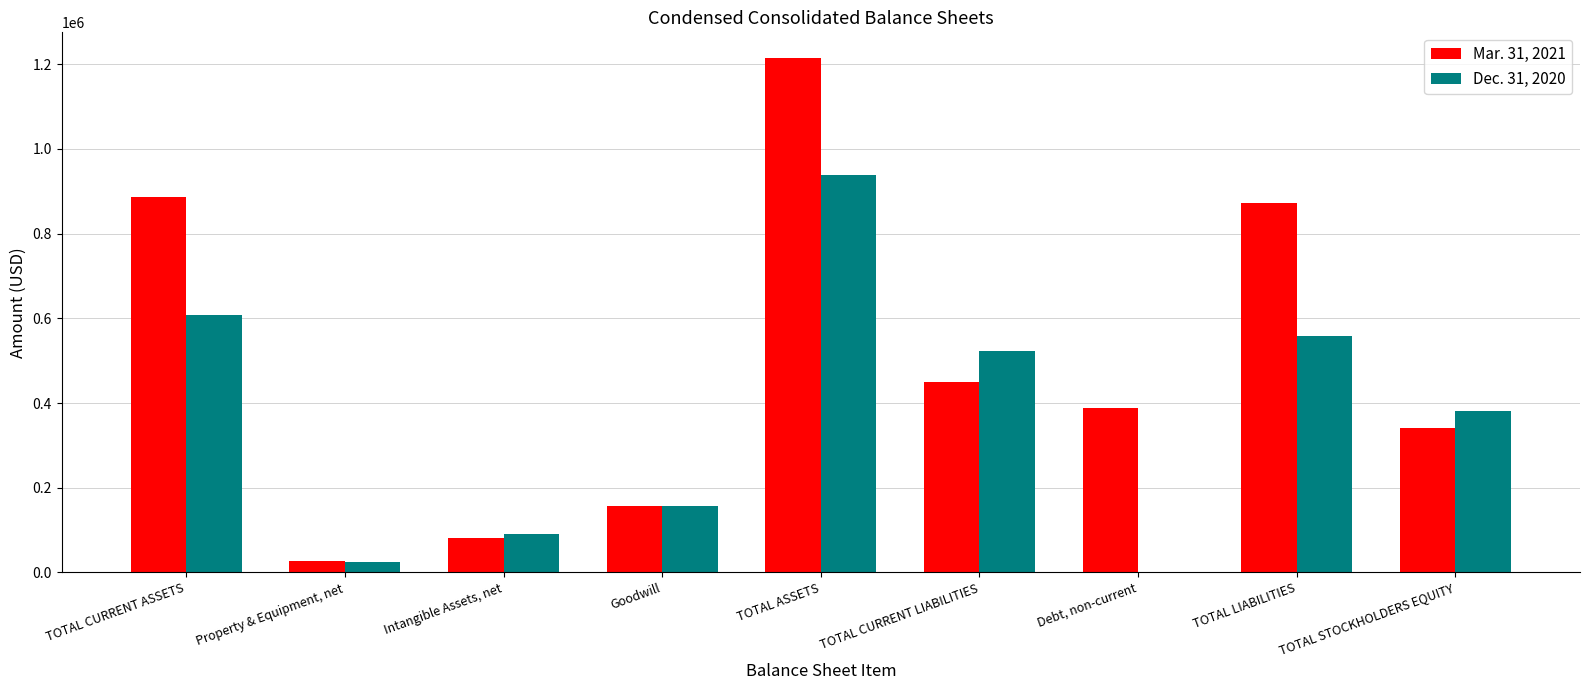

Between TOTAL CURRENT LIABILITIES and TOTAL LIABILITIES, which series saw the biggest shift?

Mar. 31, 2021